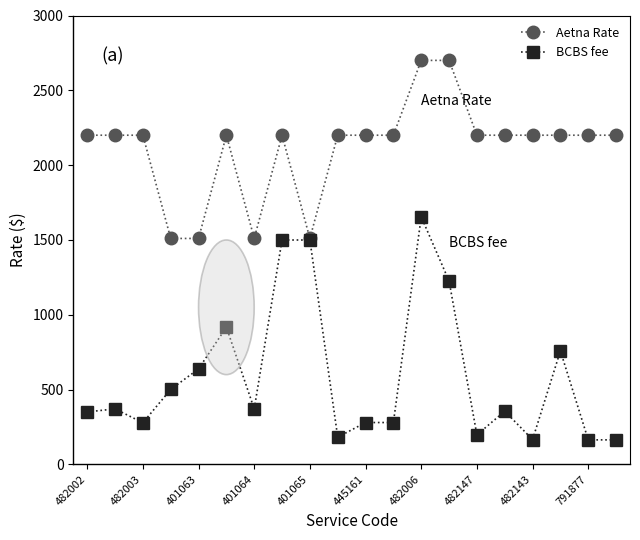

Which series has the largest range (max minus min)?

BCBS fee